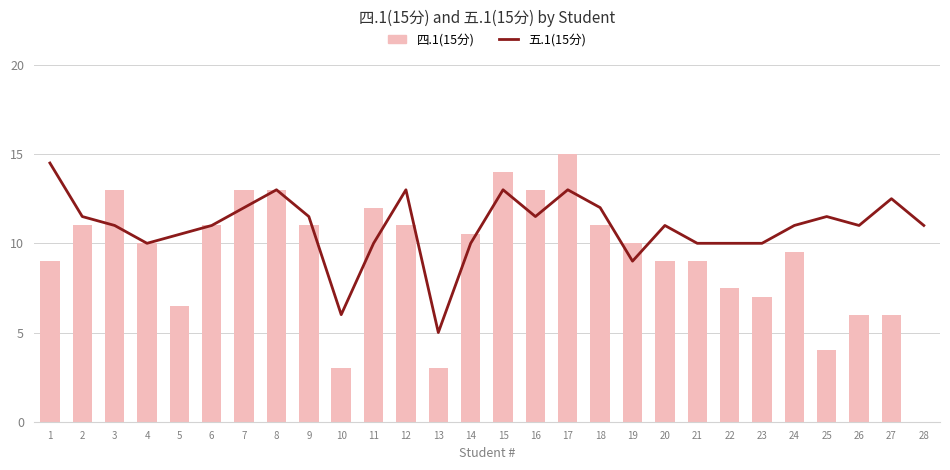

Reading left to right, extract all data points from this chart.

五.1(15分): 14.5	11.5	11.0	10.0	10.5	11.0	12.0	13.0	11.5	6.0	10.0	13.0	5.0	10.0	13.0	11.5	13.0	12.0	9.0	11.0	10.0	10.0	10.0	11.0	11.5	11.0	12.5	11.0
四.1(15分): 9.0	11.0	13.0	10.0	6.5	11.0	13.0	13.0	11.0	3.0	12.0	11.0	3.0	10.5	14.0	13.0	15.0	11.0	10.0	9.0	9.0	7.5	7.0	9.5	4.0	6.0	6.0	0.0